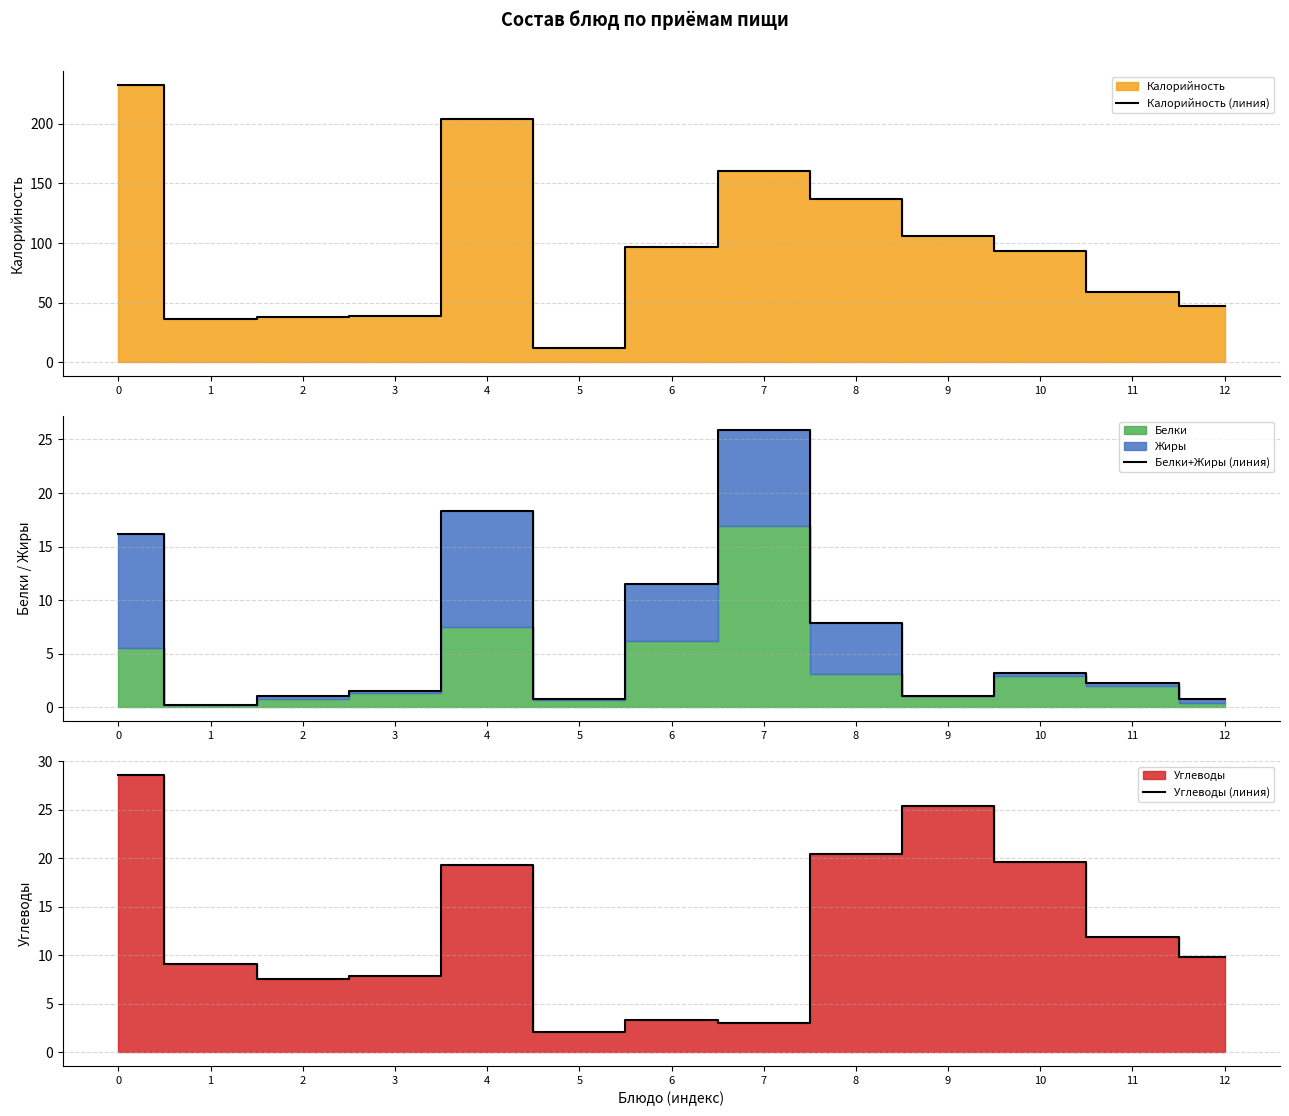

What is the value of the Калорийность (линия) point at the 7th from the left?

96.3